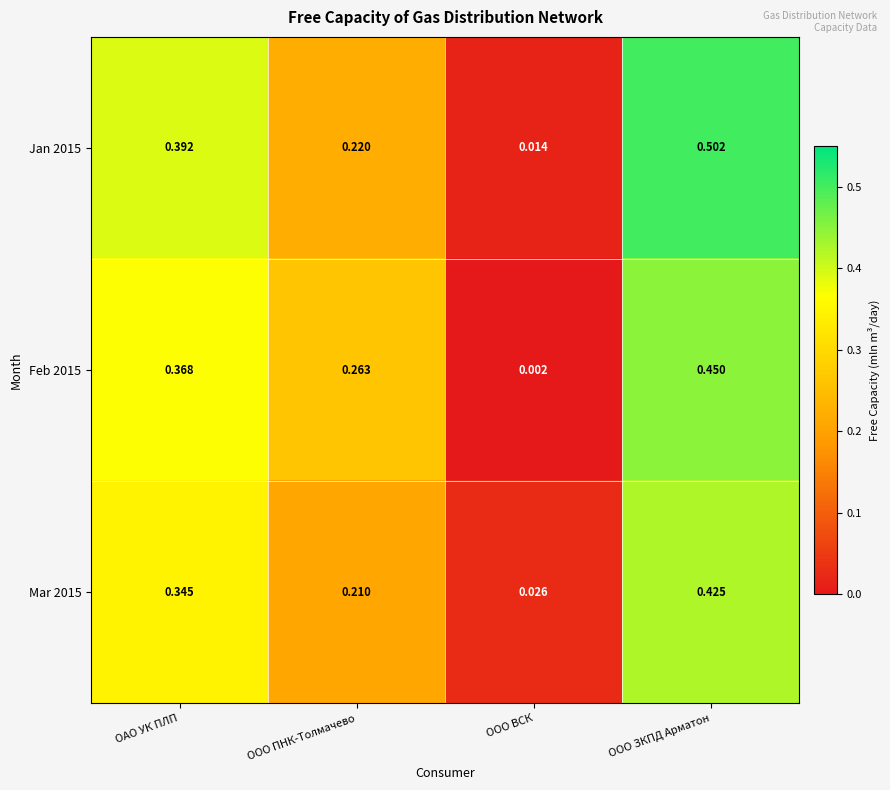

Is the value of Jan 2015 at ООО ЗКПД Арматон greater than the value of Feb 2015 at ООО ПНК-Толмачево?

Yes